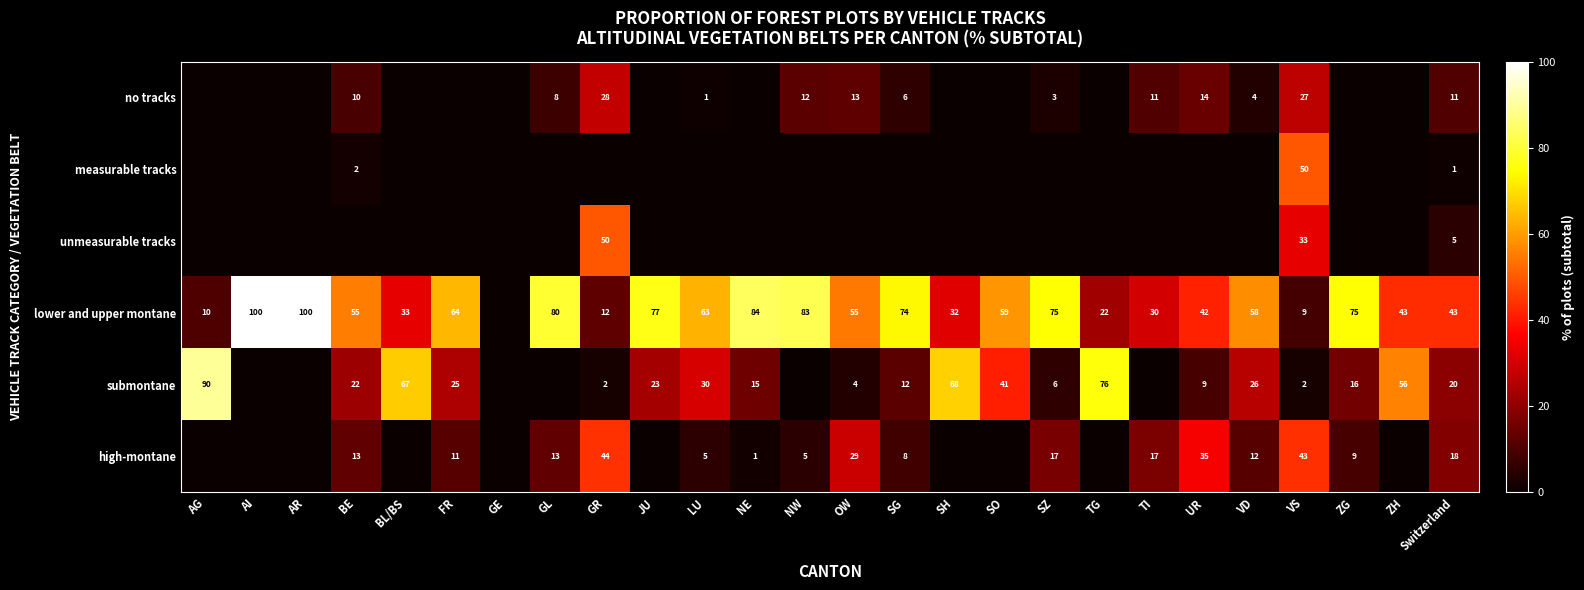

The lower and upper montane series shows 7.7 at SH. True or false?

False